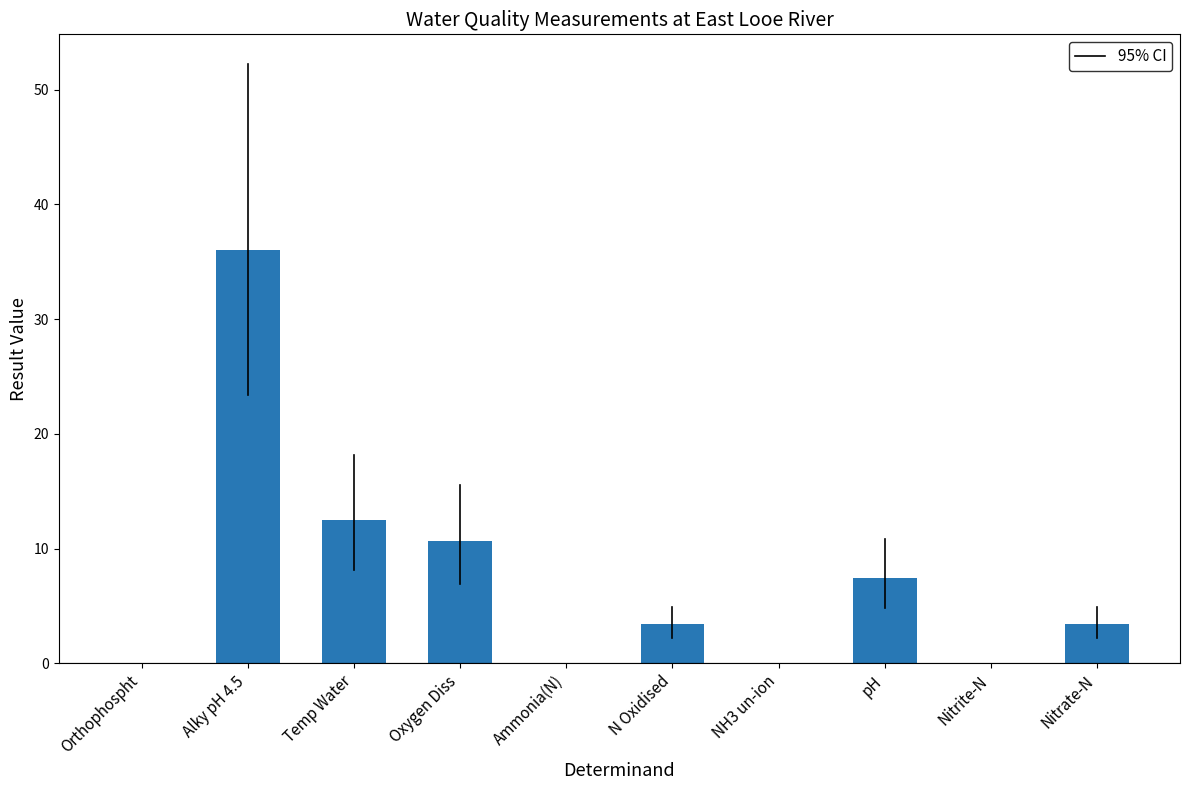

True or false: the data shows 17.9 at Oxygen Diss.

False